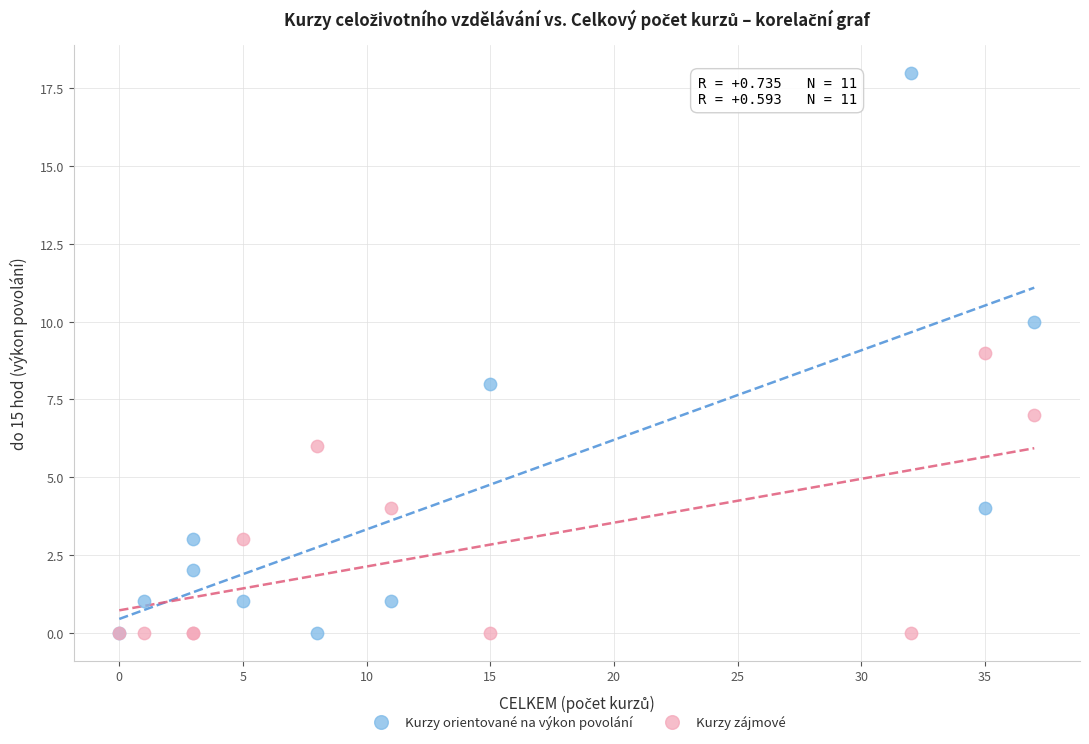

What are all the series names shown in the legend?

Kurzy orientované na výkon povolání, Kurzy zájmové